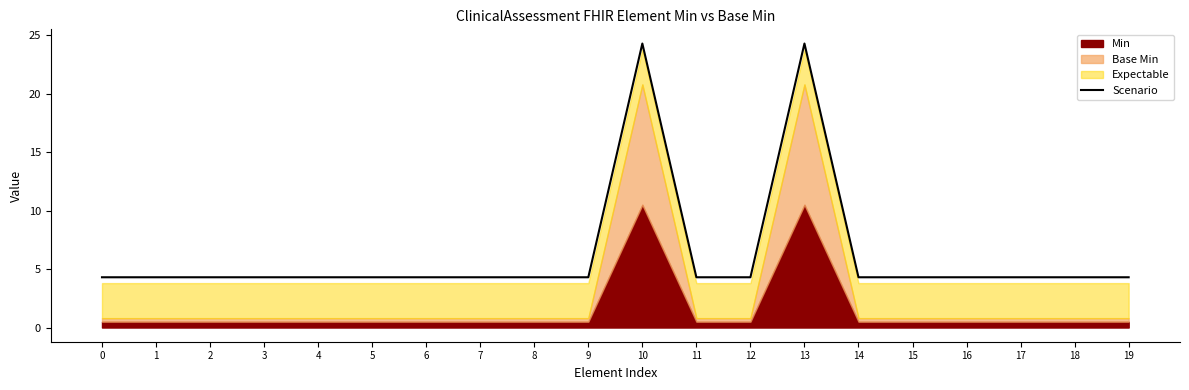

Is it true that the value at 11 is 6.5?

False